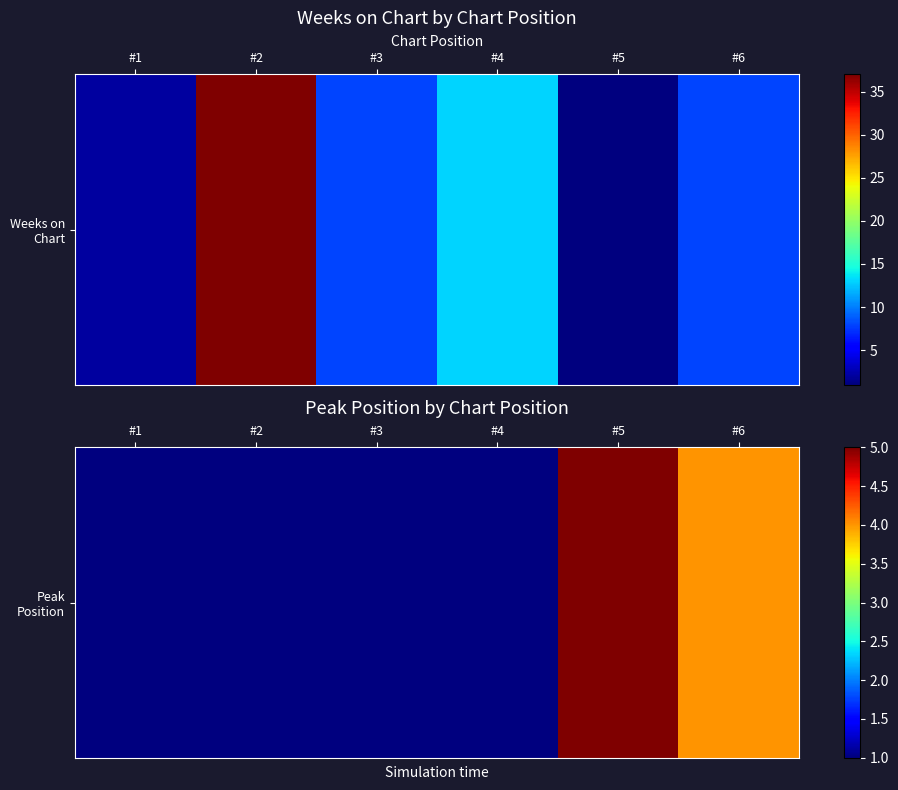

What is the average value?

2